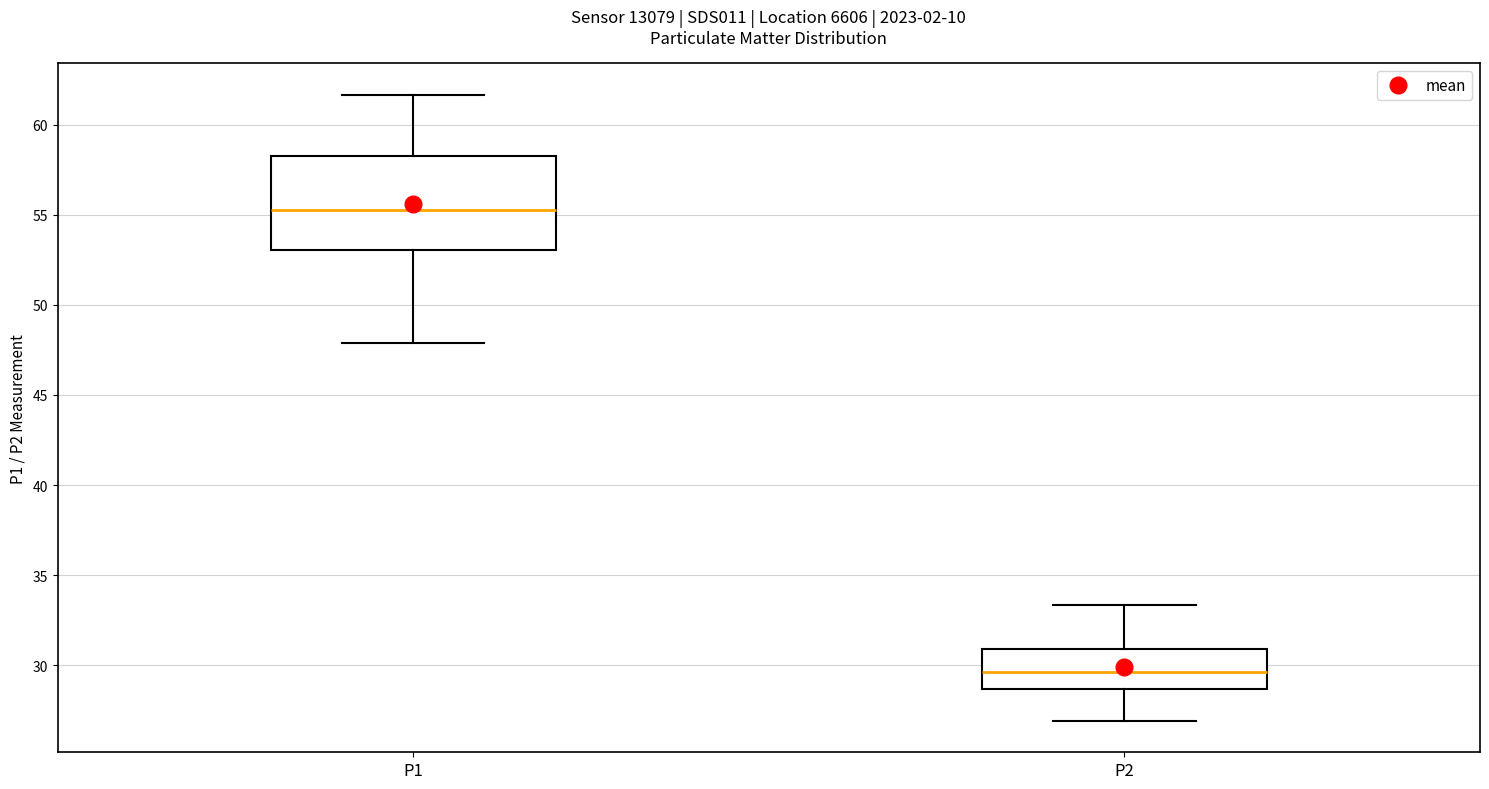

Reading left to right, read every box against the y-axis: the position of its median line, the range the box covers, and the ends of its whiskers. The values are not printed on the chart, so give them approximately, as read against the axis.

P1: median 55.5, box 53.0 to 58.5, whiskers 48.0 to 61.5
P2: median 29.5, box 28.5 to 31.0, whiskers 27.0 to 33.5